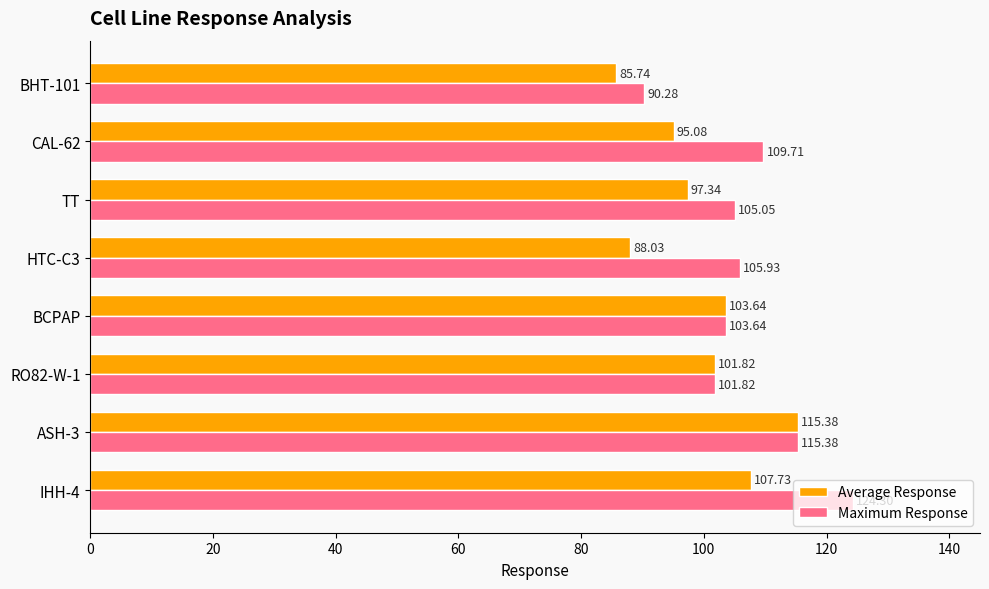

What is the difference between the Average Response values at CAL-62 and IHH-4?

12.7